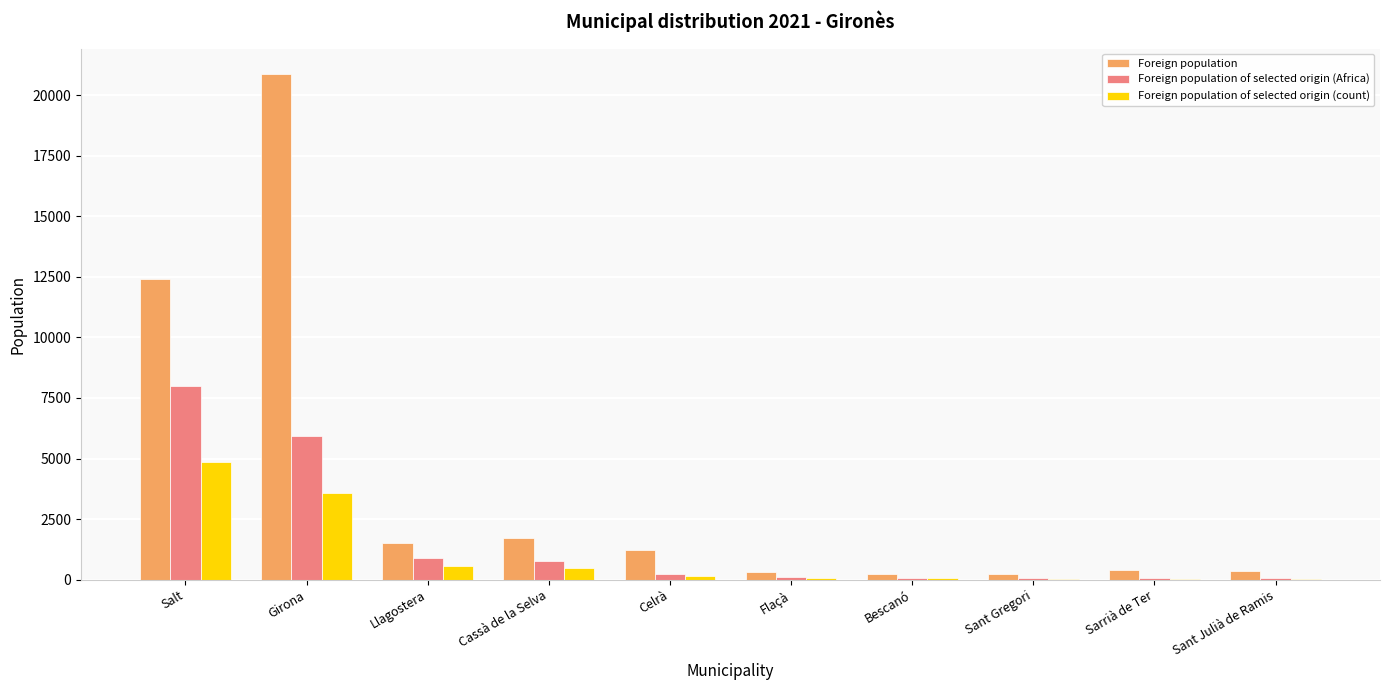

What is the average value of the Foreign population of selected origin (count) series?

985